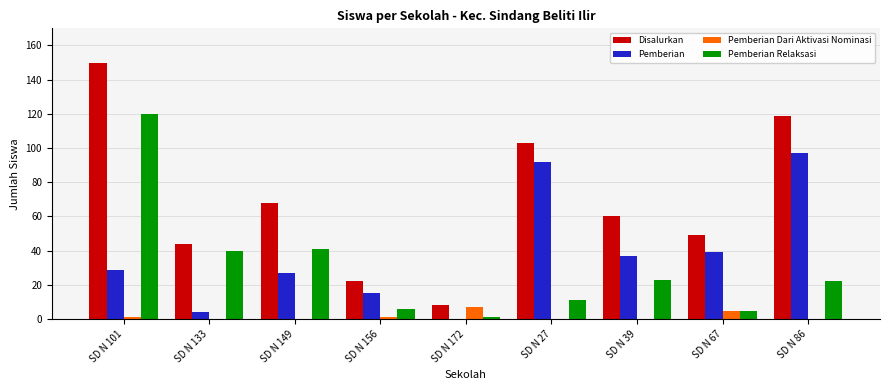

Are the bars grouped side by side (vs. stacked)?

Yes